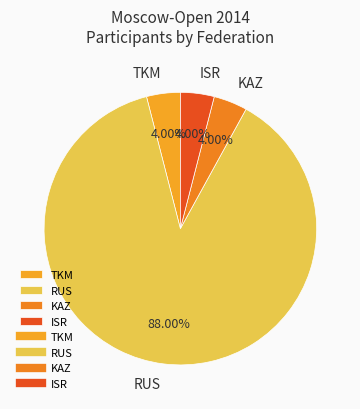

What is the ratio of the value at RUS to the value at TKM?

22.0